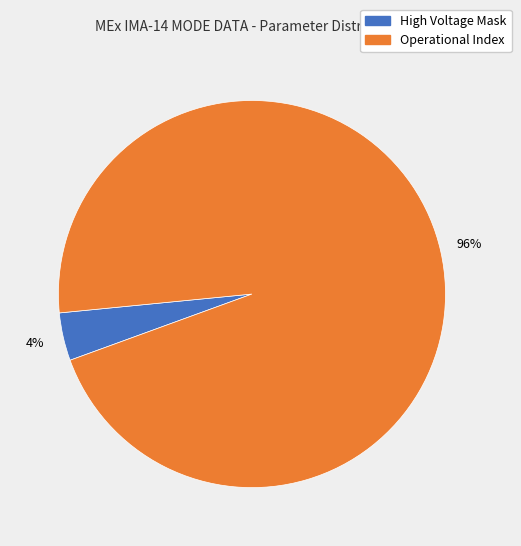

Count the number of slices in the pie.

2